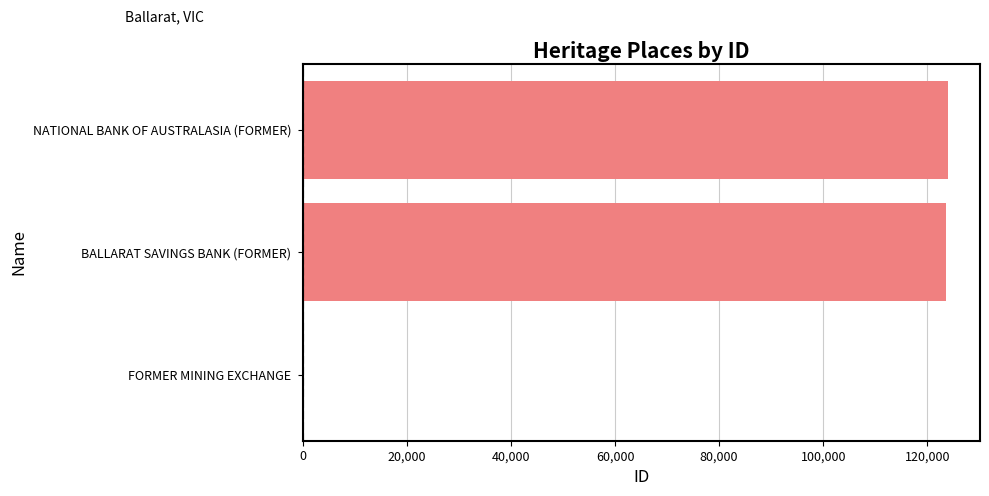

What is the sum of all values?

247576